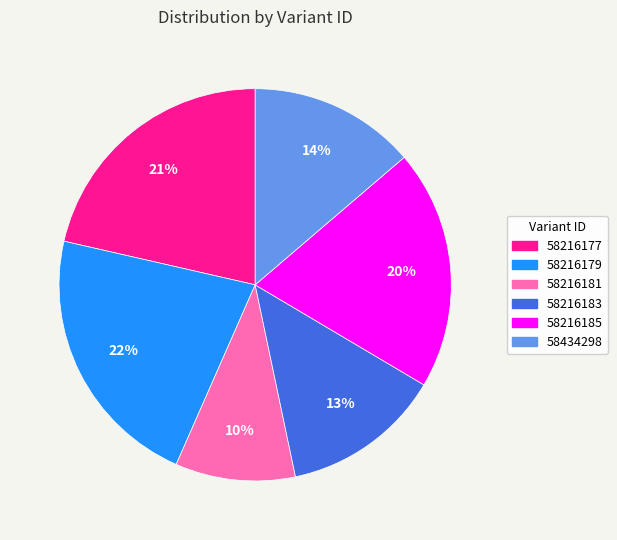

Which has a higher value, 58216177 or 58434298?

58216177